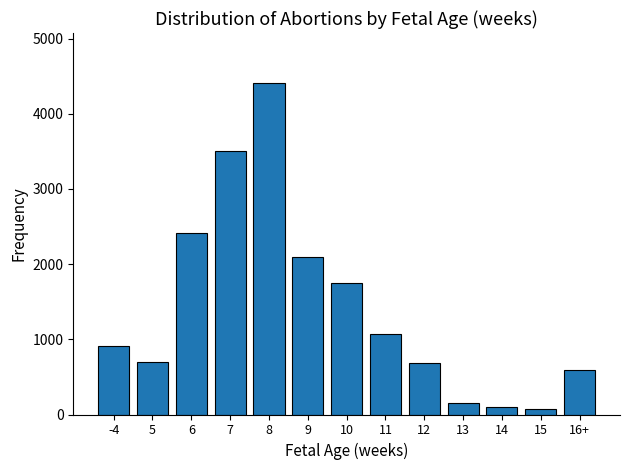

Reading left to right, transcribe all the data shown in this chart.

914	703	2417	3508	4412	2090	1747	1066	682	153	96	74	590